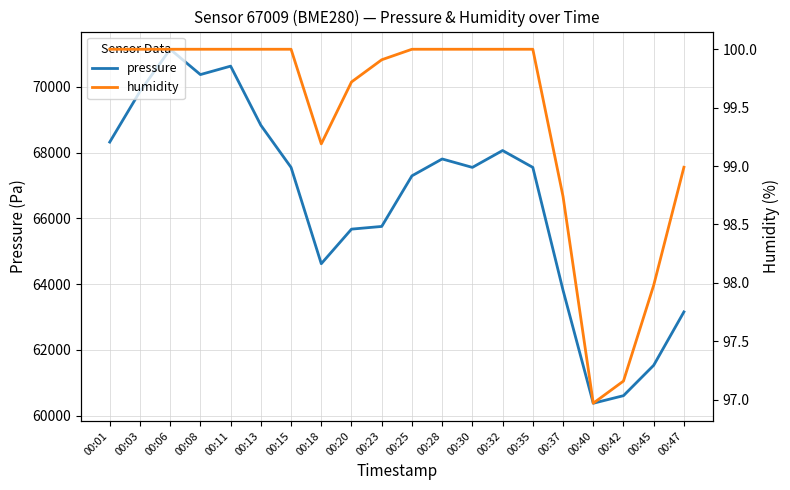

Where is pressure nearest to the value 65758?

00:23